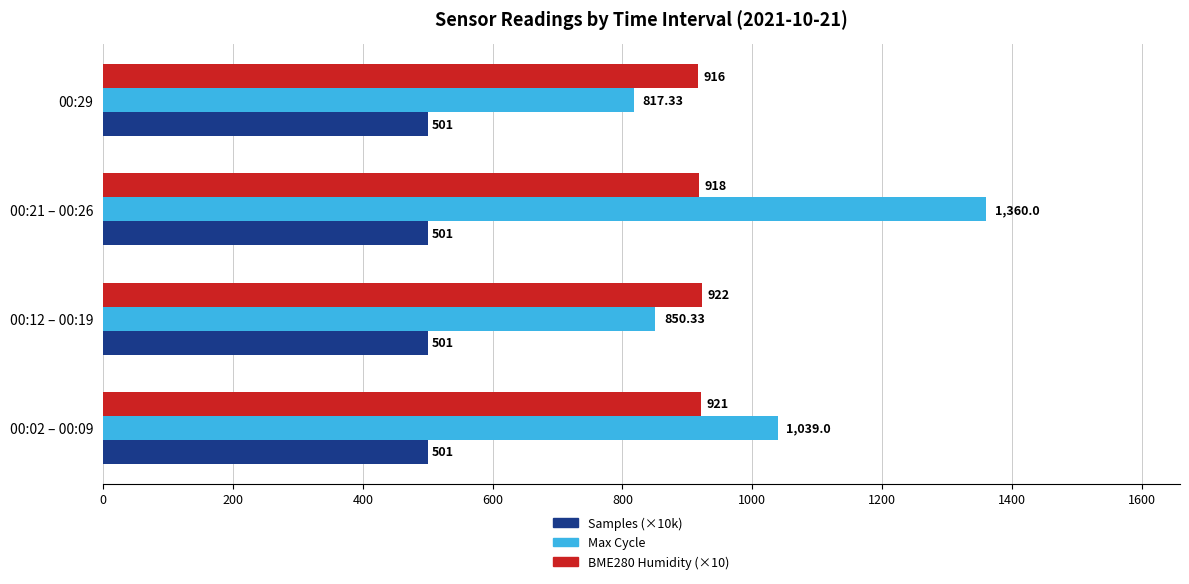

What is the sum of the Samples (×10k) values at 00:12 – 00:19 and 00:02 – 00:09?

1002.0